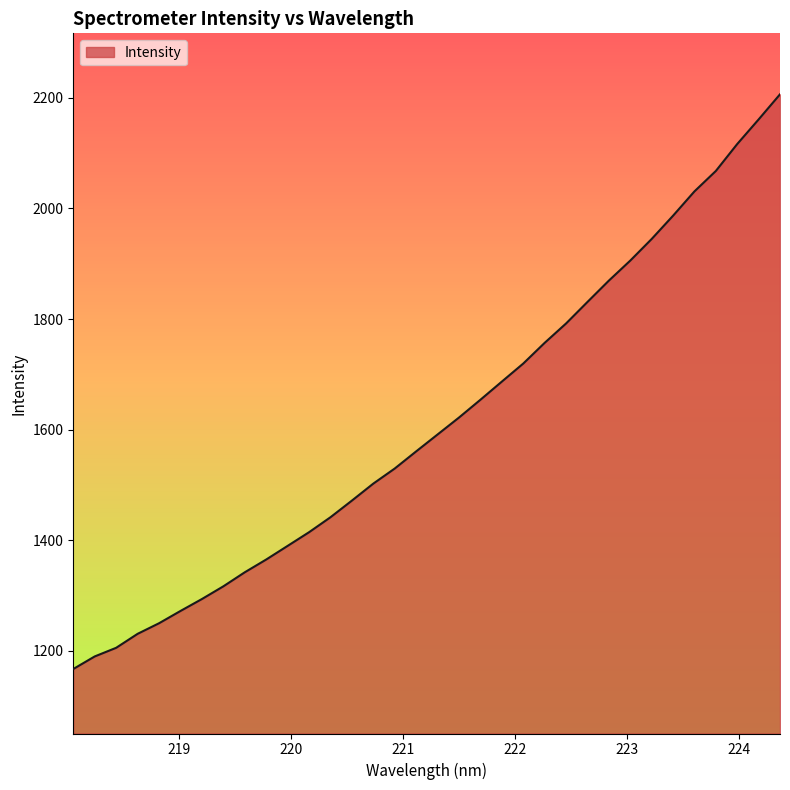

What is the difference between the maximum and minimum values?

1039.7